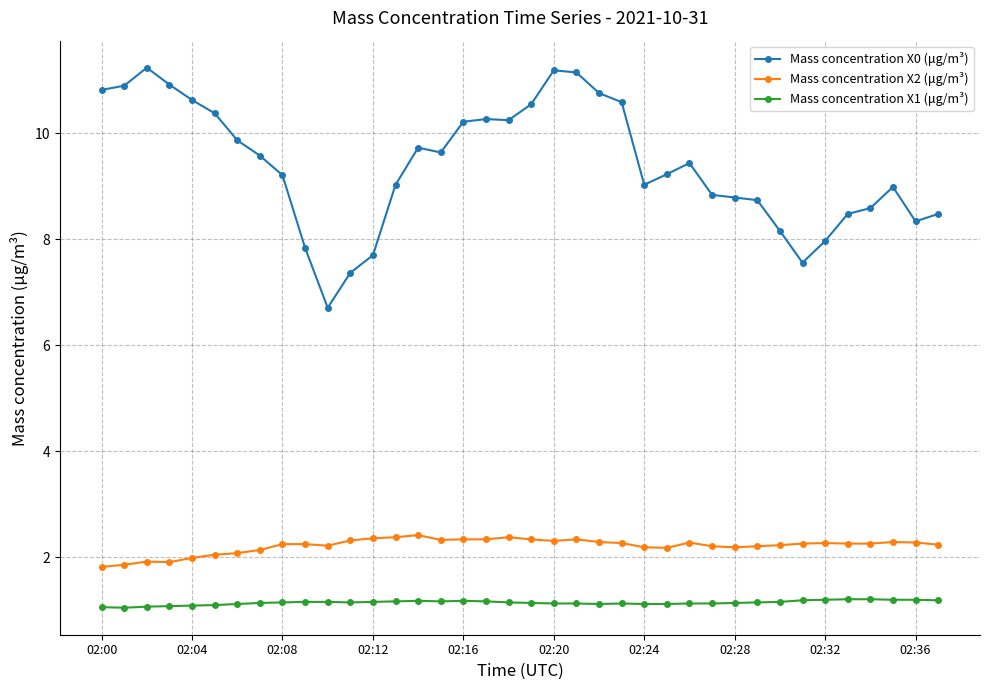

Which series has the largest range (max minus min)?

Mass concentration X0 (μg/m³)